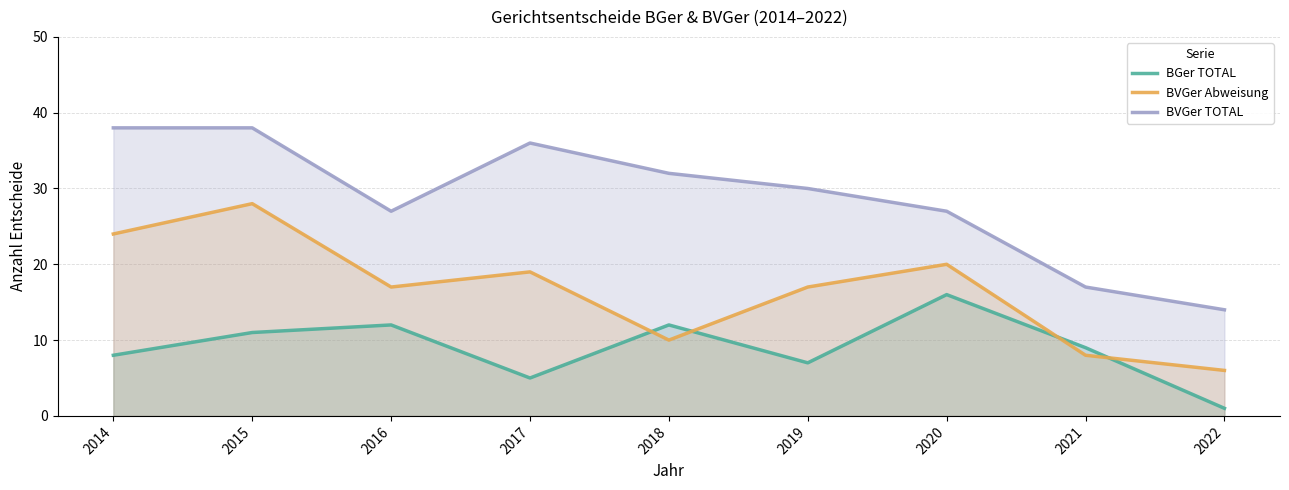

True or false: BVGer Abweisung and BGer TOTAL cross at least once.

True